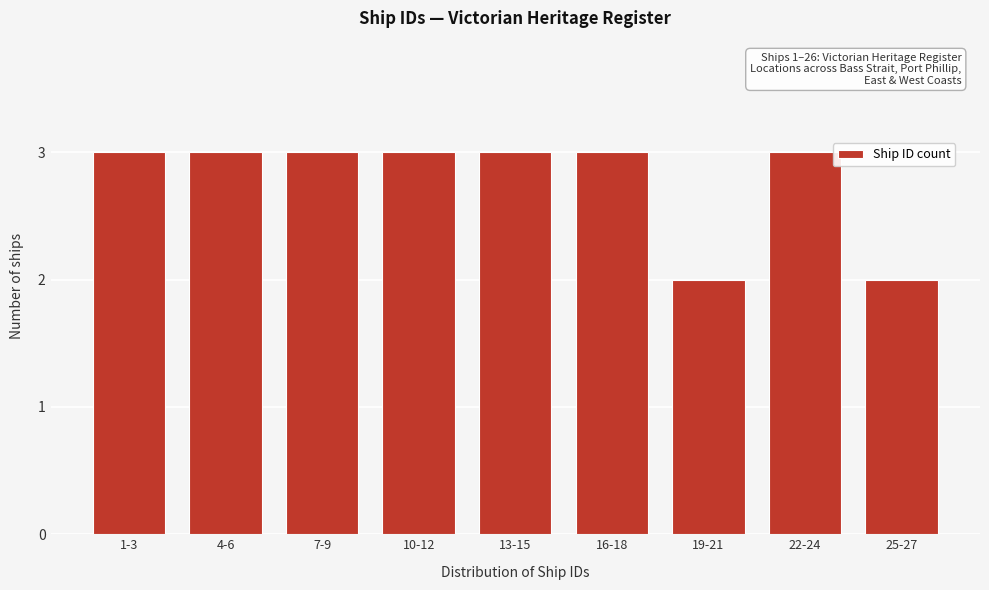

Reading left to right, transcribe all the data shown in this chart.

1-3=3	4-6=3	7-9=3	10-12=3	13-15=3	16-18=3	19-21=2	22-24=3	25-27=2